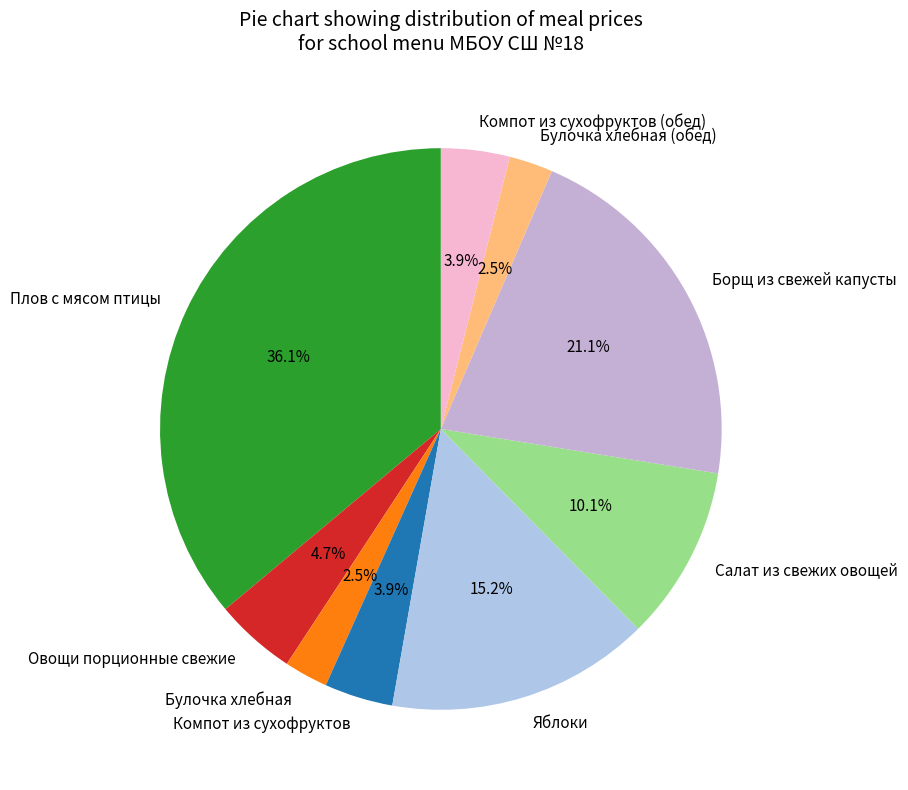

What percentage is the Яблоки slice, to the nearest percent?

15%